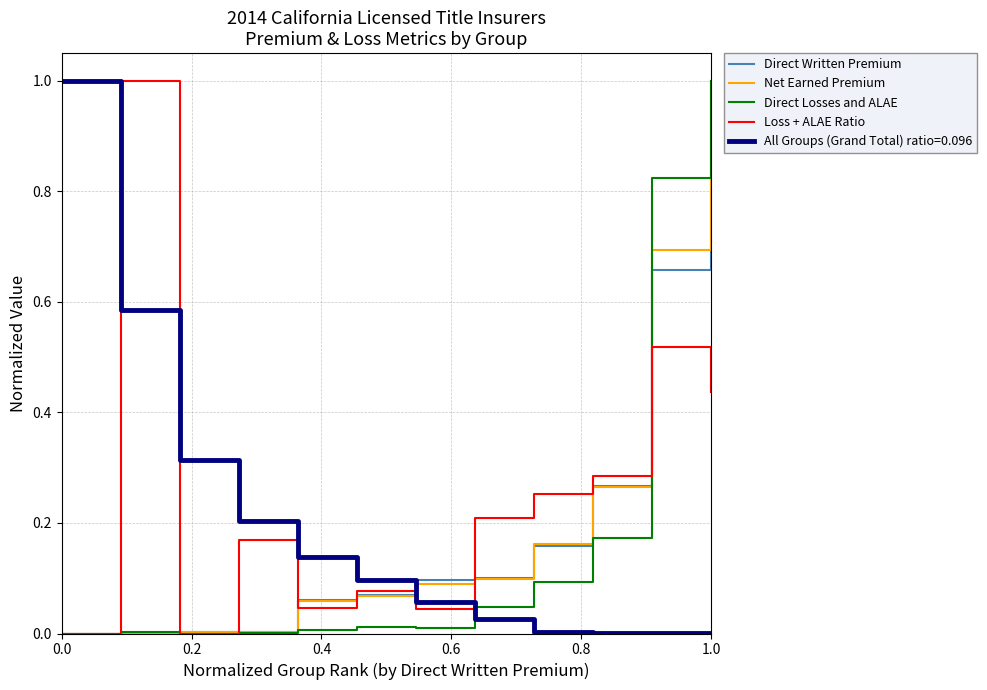

What is the greatest value displayed?

1.0